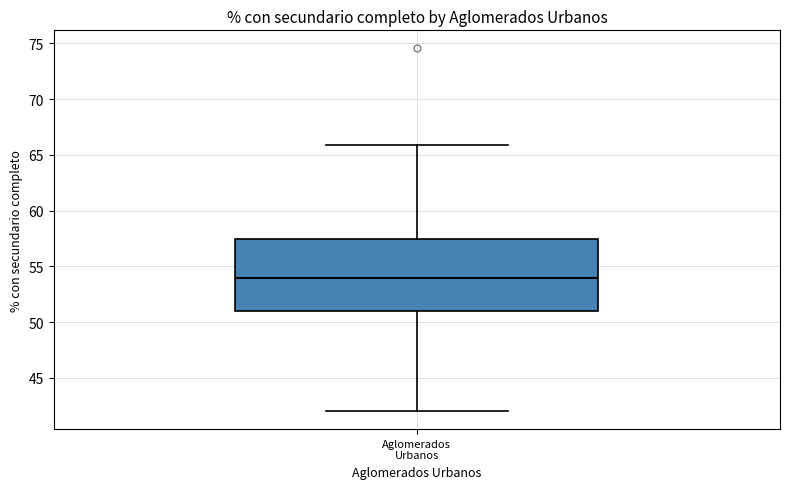

Transcribe this box plot: give where the median line is, the range the box spans, and where the two whiskers end, as read against the y-axis. The values are not printed on the chart, so give them approximately, as read against the axis.

median 54.0, box 51.0 to 57.5, whiskers 42.0 to 66.0